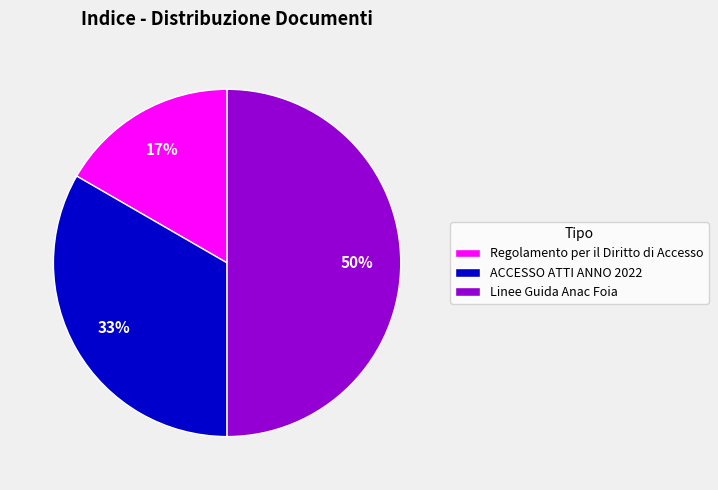

How many slices are in this pie chart?

3